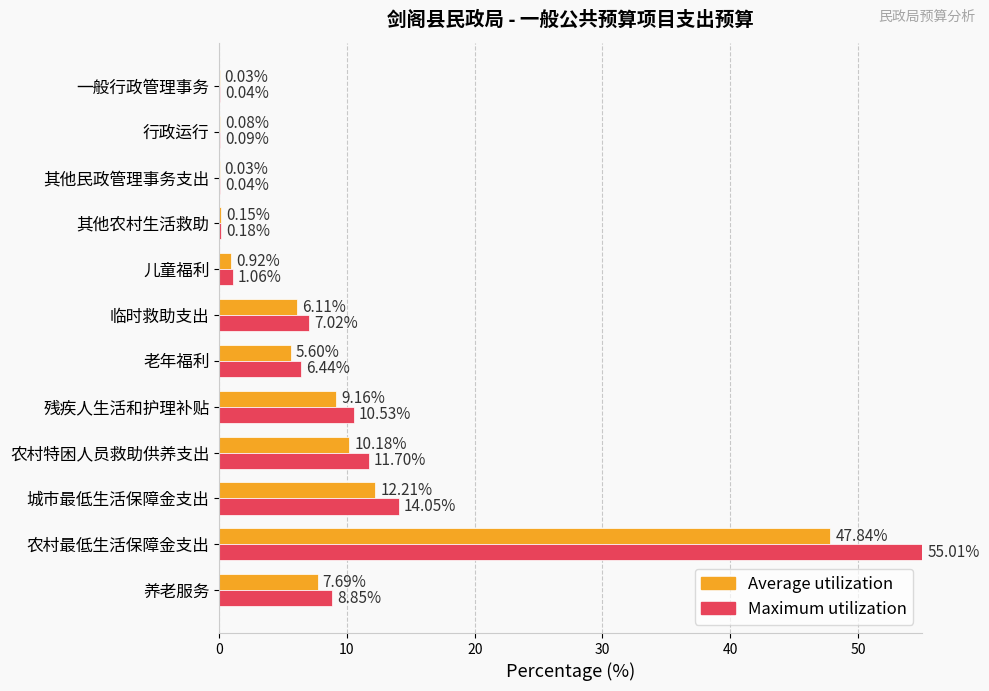

At which category is the sum across all series the highest?

农村最低生活保障金支出